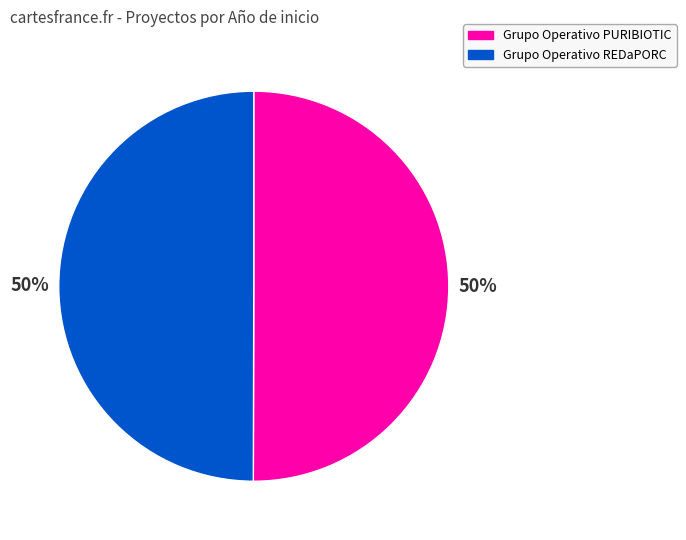

To the nearest percent, what percentage of the pie is Grupo Operativo PURIBIOTIC?

50%